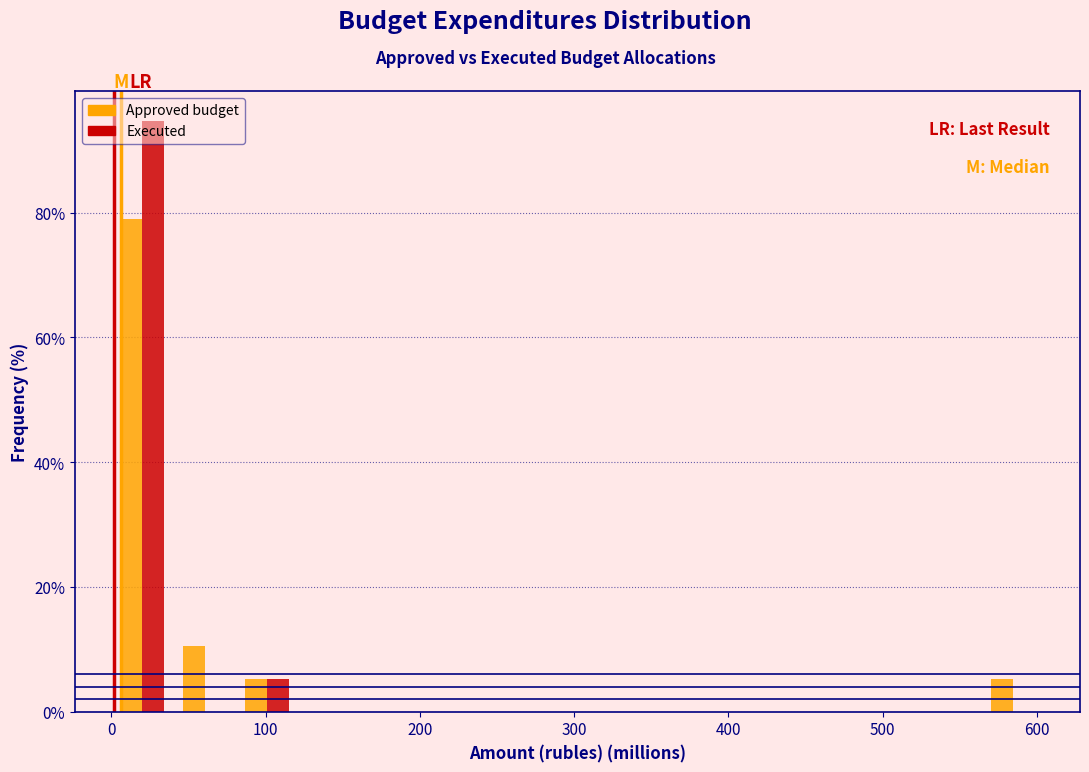

In the Executed series, which range on the x-axis has the tallest bar?

0 to 40